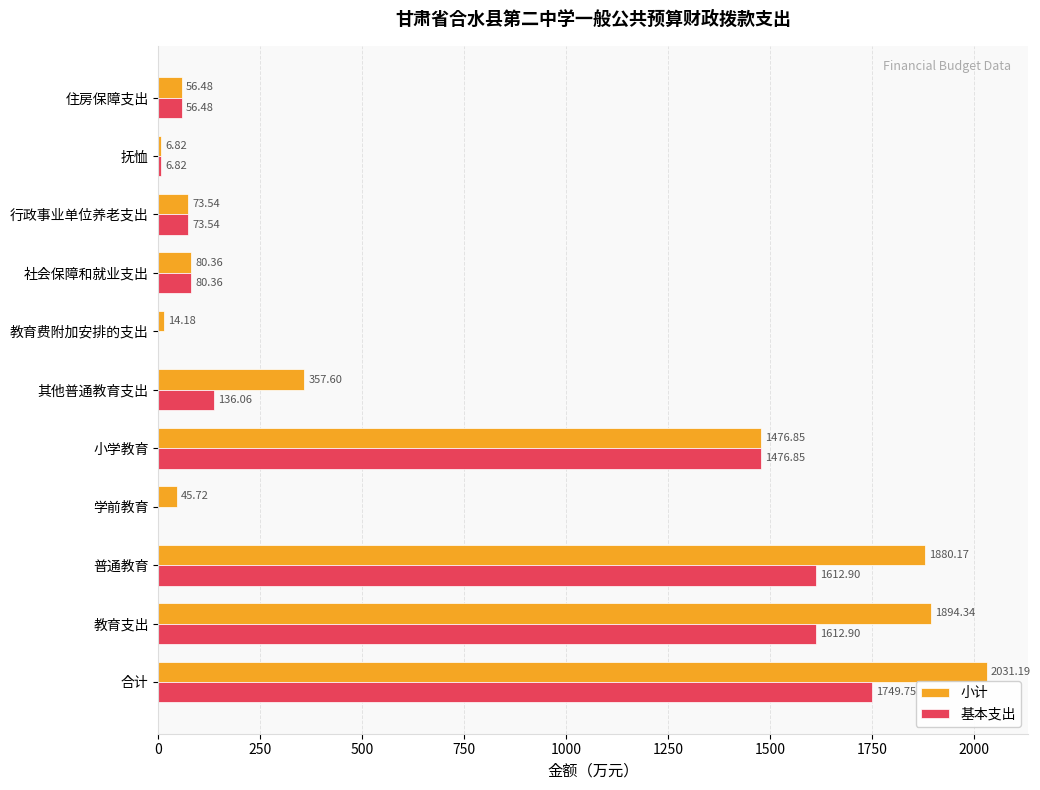

What is the sum of the 小计 values at 教育费附加安排的支出 and 小学教育?

1491.0